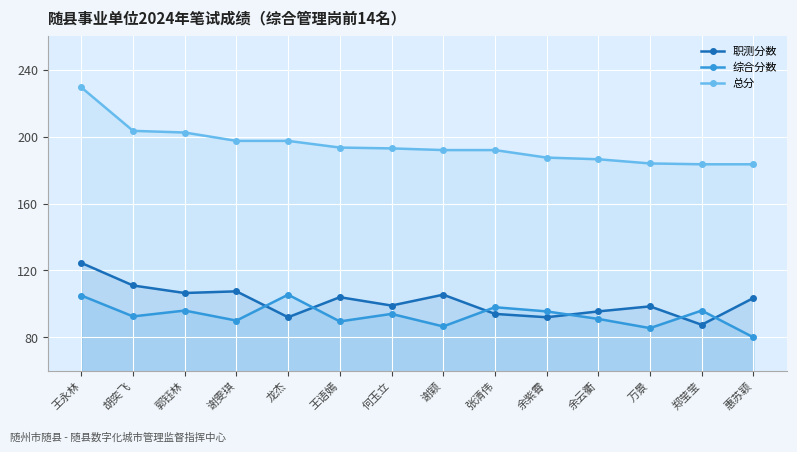

How many lines are shown in the chart?

3